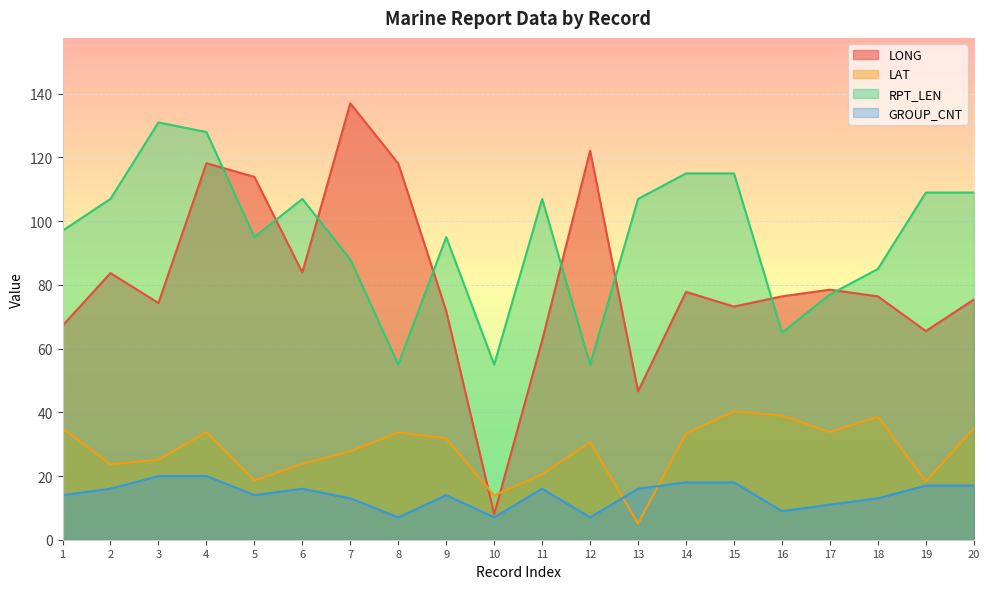

The value of LAT at 11 is 31.7. True or false?

False